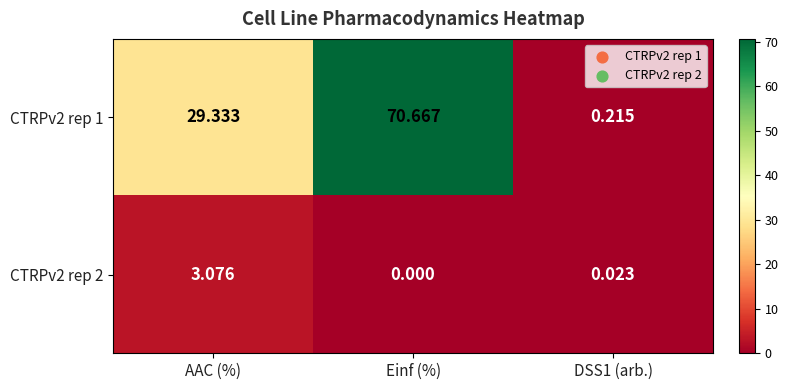

Which series has the widest spread of values?

CTRPv2 rep 1